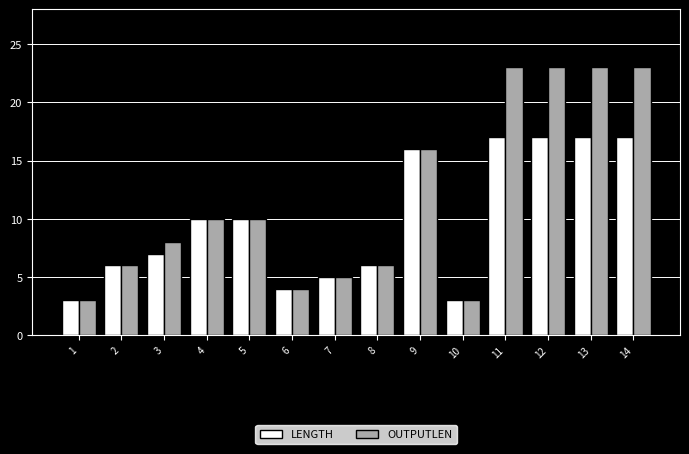

Which series changed the most between 10 and 13?

OUTPUTLEN